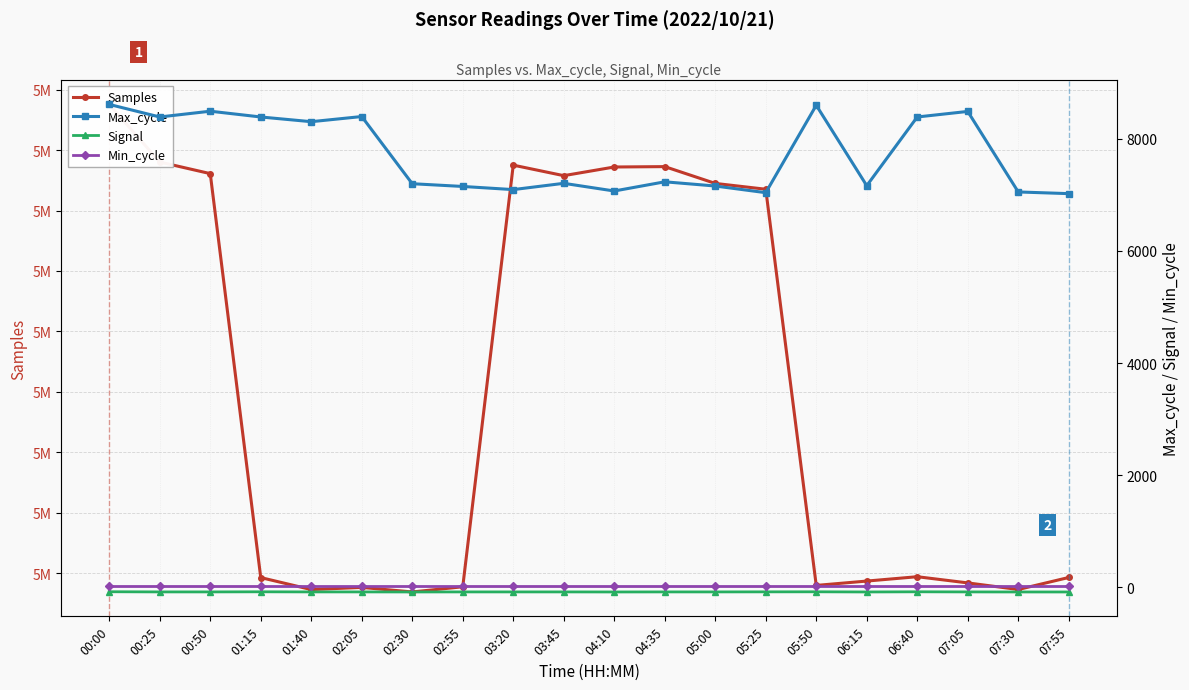

What is the total value across all series at 05:00?

5038223